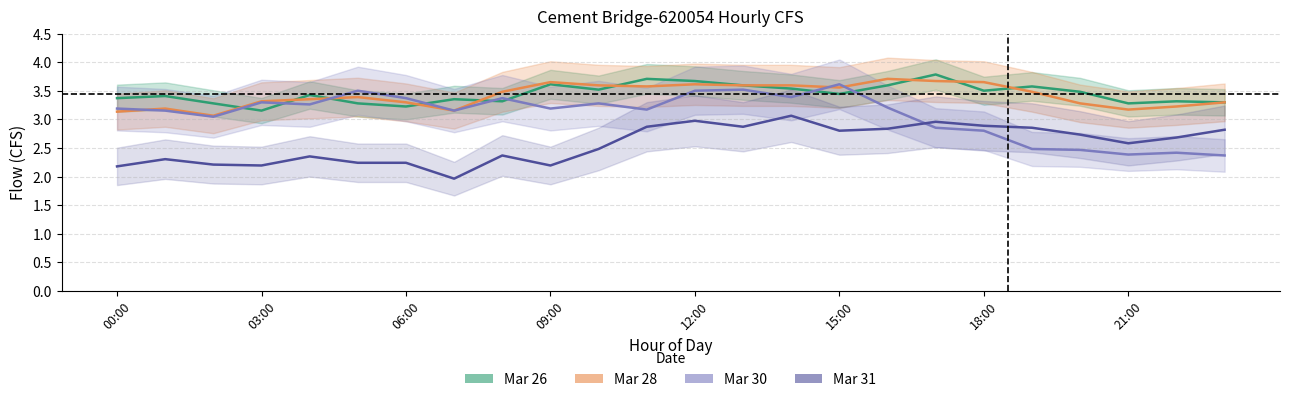

The Mar 28 series shows 3.2 at 21:00. True or false?

True